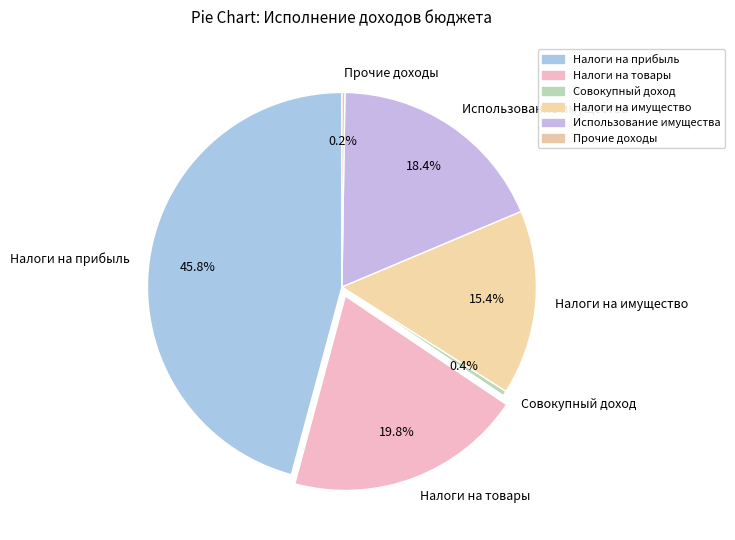

Does any single category account for the majority?

No